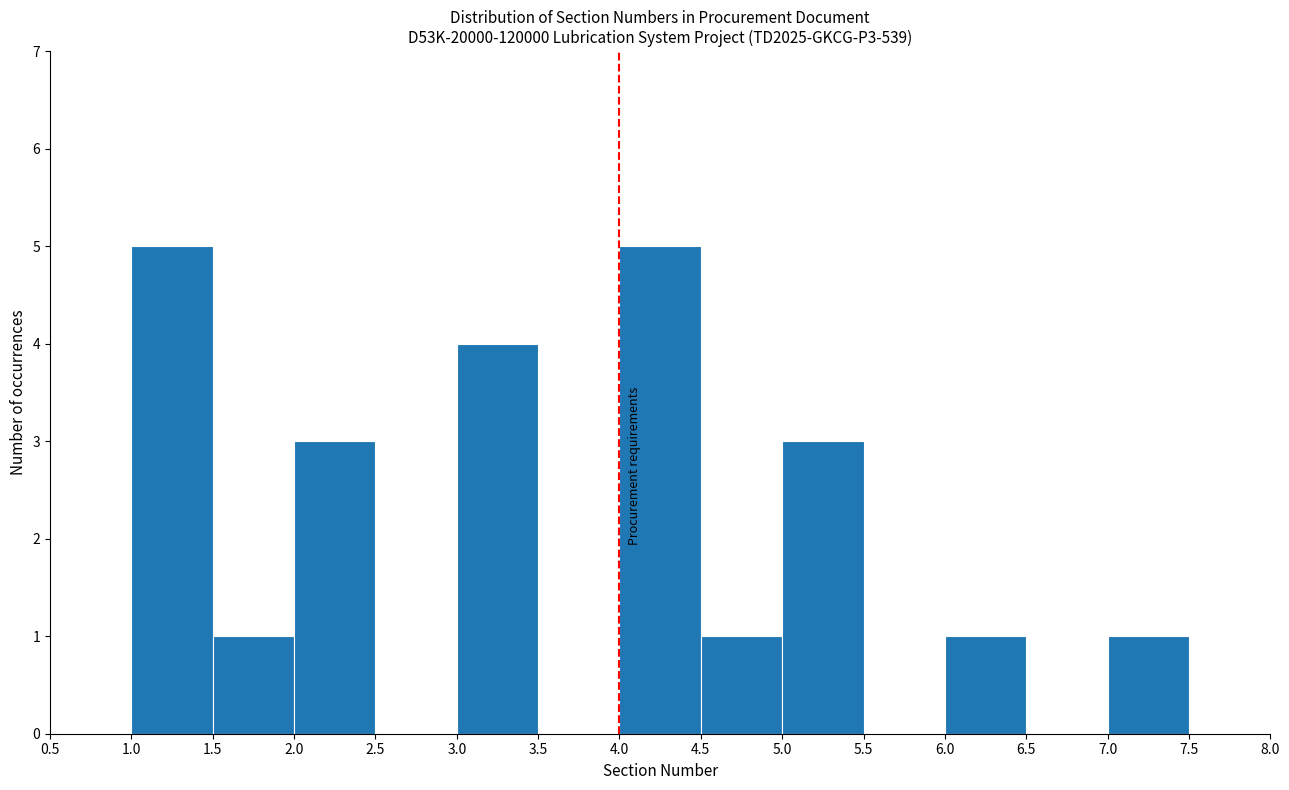

Reading left to right, transcribe this chart: for each bar, give the range it covers on the x-axis and its height. The values are not printed on the chart, so give them approximately, as read against the axis.

1.0 to 1.5: 5
1.5 to 2.0: 1
2.0 to 2.5: 3
2.5 to 3.0: 0
3.0 to 3.5: 4
3.5 to 4.0: 0
4.0 to 4.5: 5
4.5 to 5.0: 1
5.0 to 5.5: 3
5.5 to 6.0: 0
6.0 to 6.5: 1
6.5 to 7.0: 0
7.0 to 7.5: 1